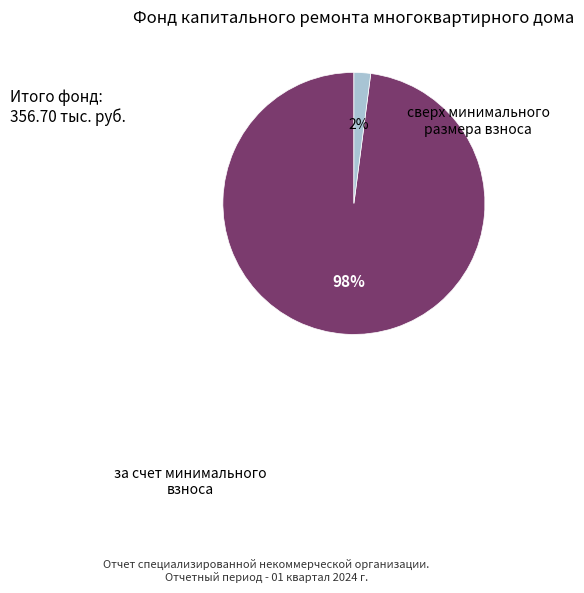

Is the sum of за счет минимального взноса and сверх минимального размера взноса greater than half?

Yes